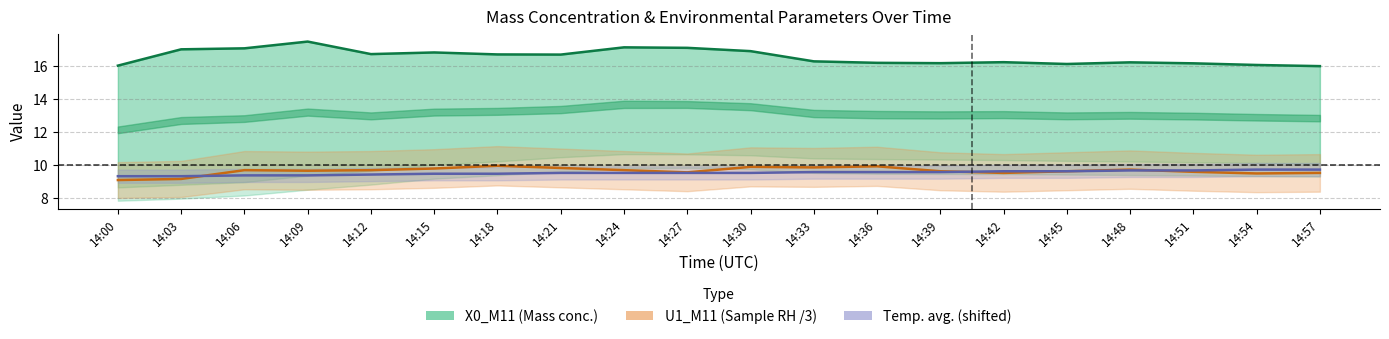

What is the value of the X0_M11 (Mass conc.) point at the 7th from the left?

16.7